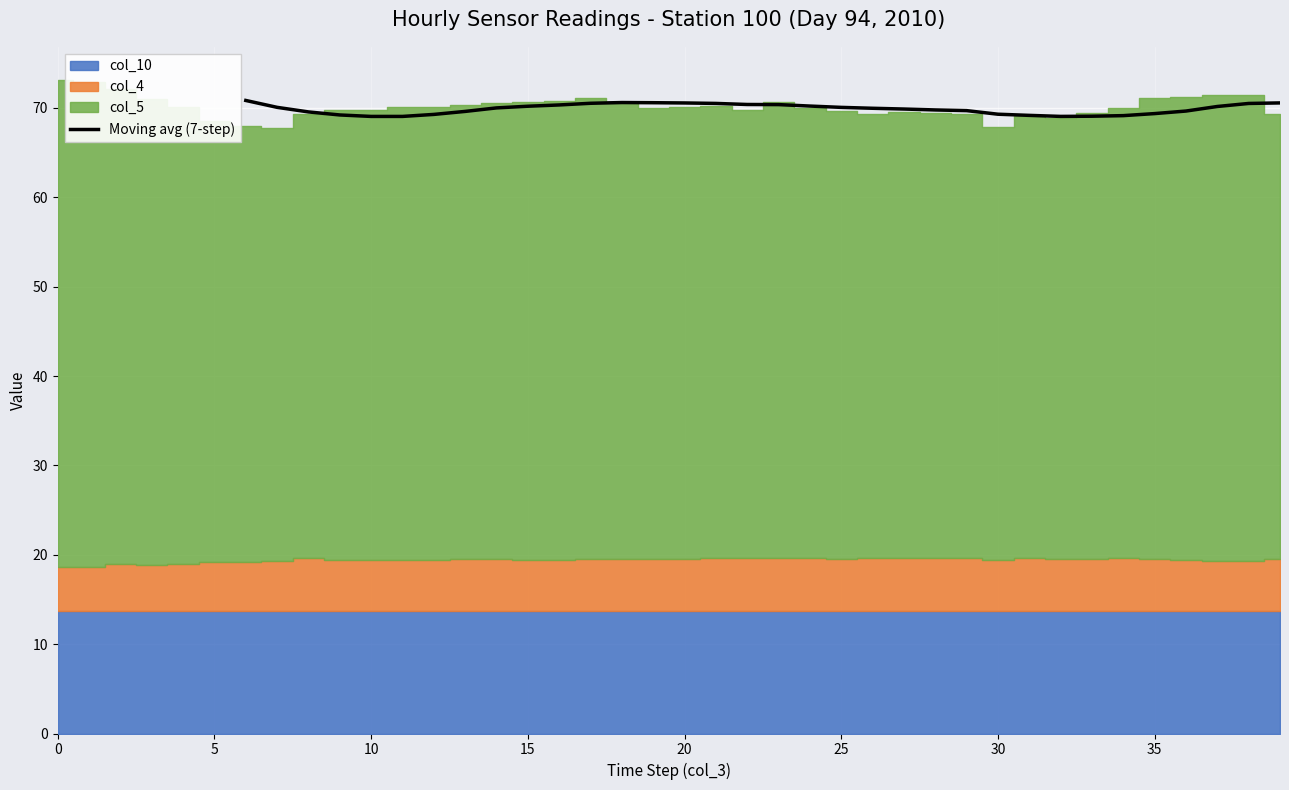

What is the maximum value for Moving avg (7-step)?

70.8